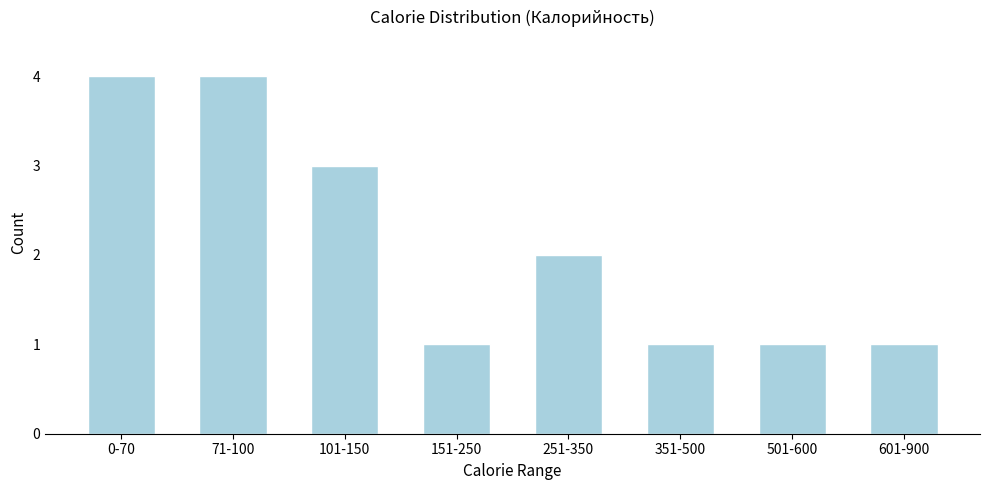

Reading left to right, list all the values displayed in this chart.

0-70=4	71-100=4	101-150=3	151-250=1	251-350=2	351-500=1	501-600=1	601-900=1